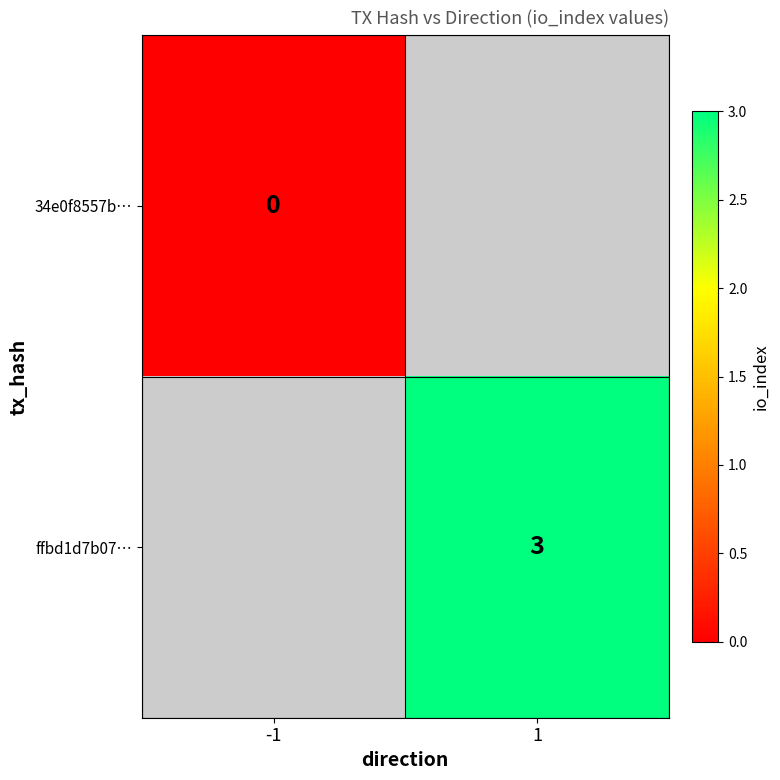

True or false: ffbd1d7b07… has a value of 1 at 1.

False